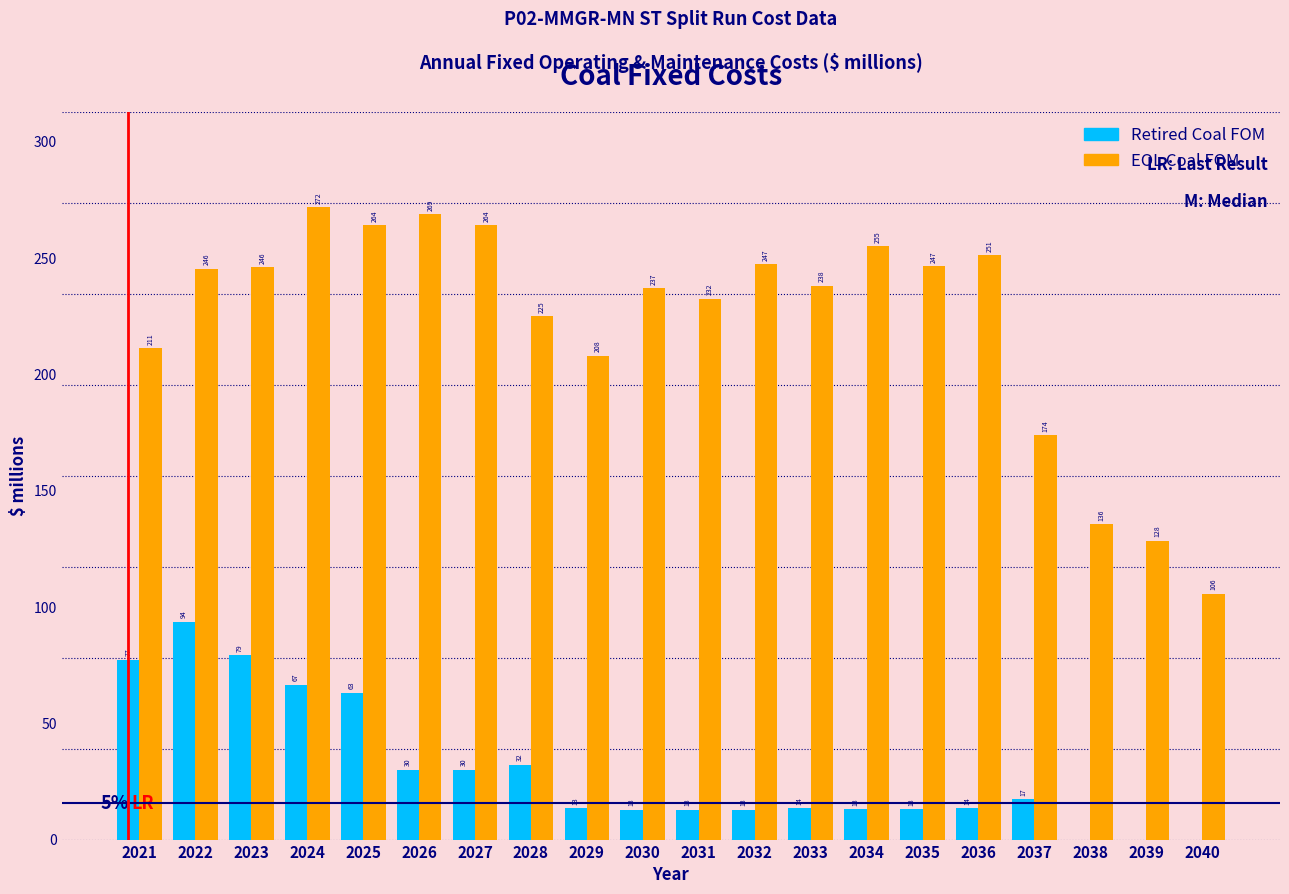

At which label is Retired Coal FOM closest to 46?

2028